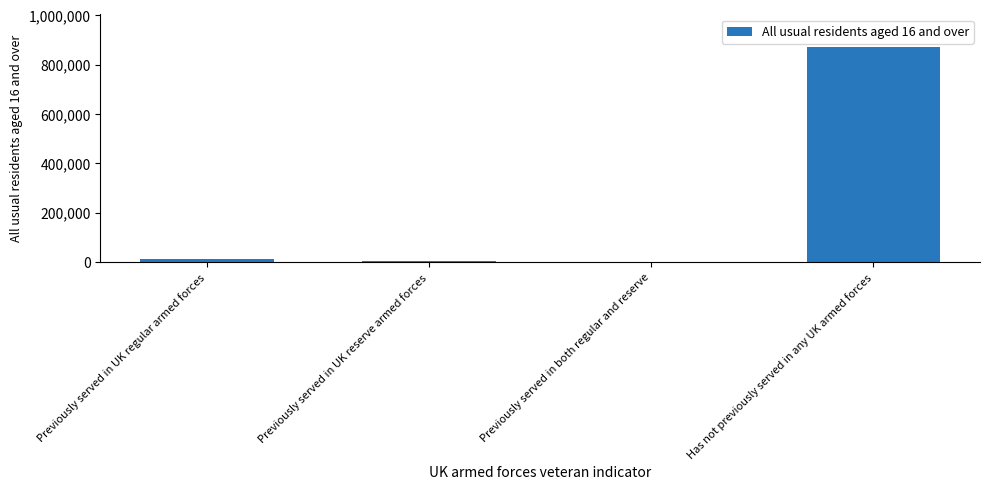

What is the sum of the values at Previously served in both regular and reserve and Previously served in UK reserve armed forces?

5515